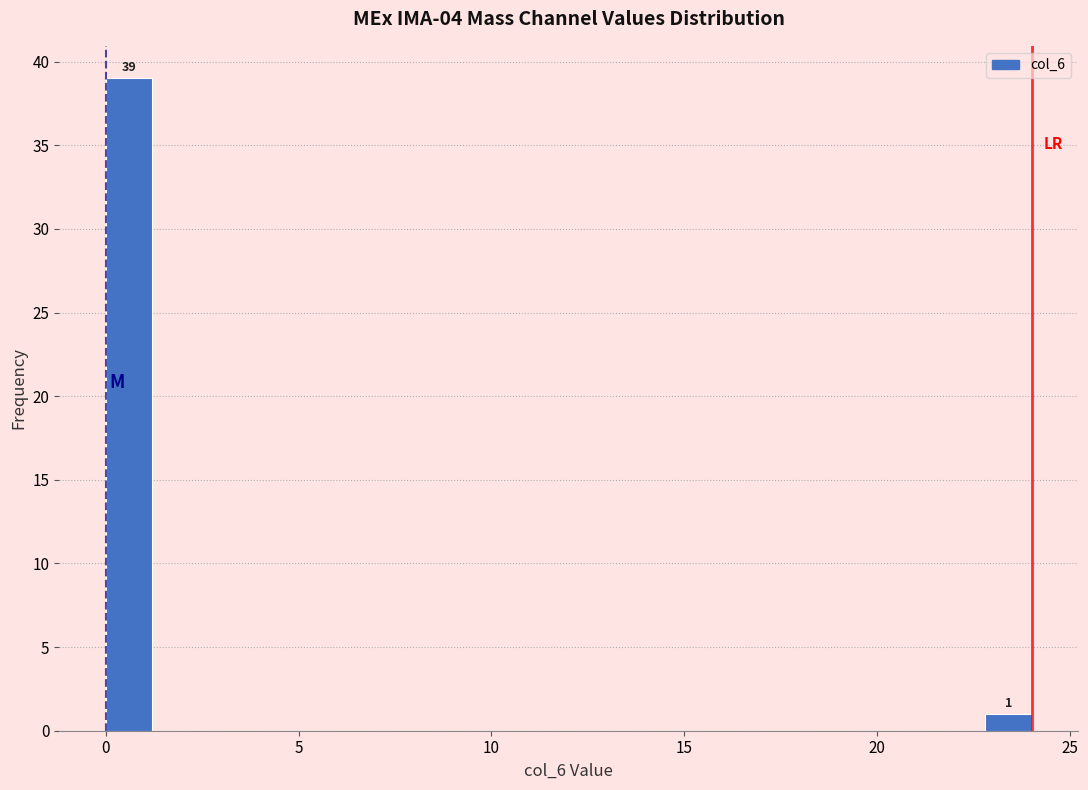

Read against the x-axis, roughly where is the centre of the tallest bar?

0.5